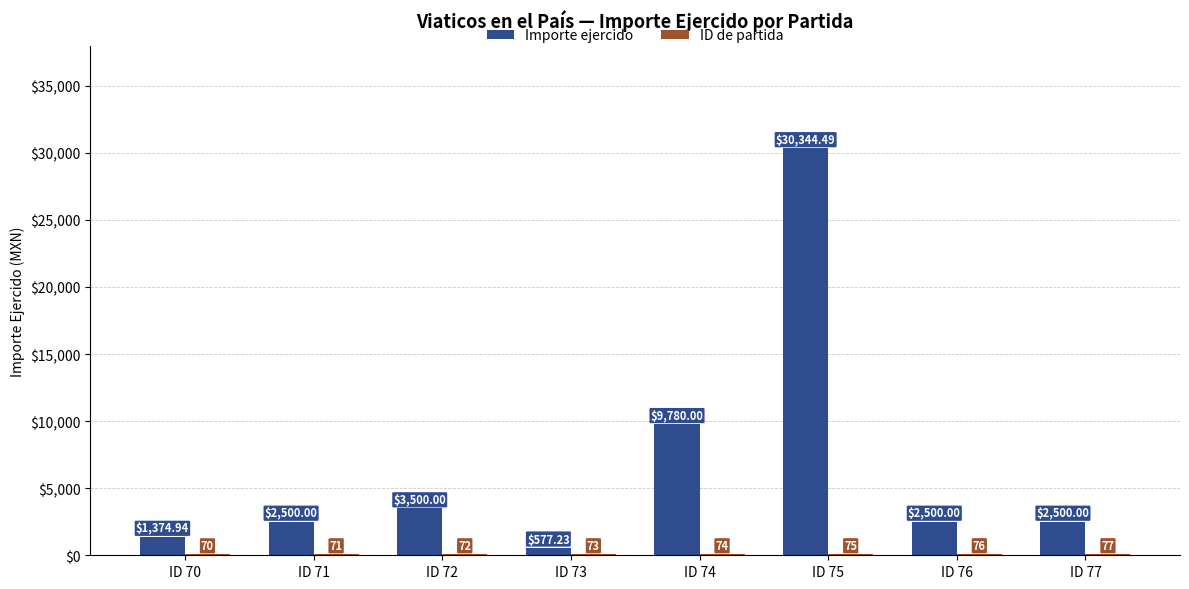

Between ID 70 and ID 76, which series saw the biggest shift?

Importe ejercido